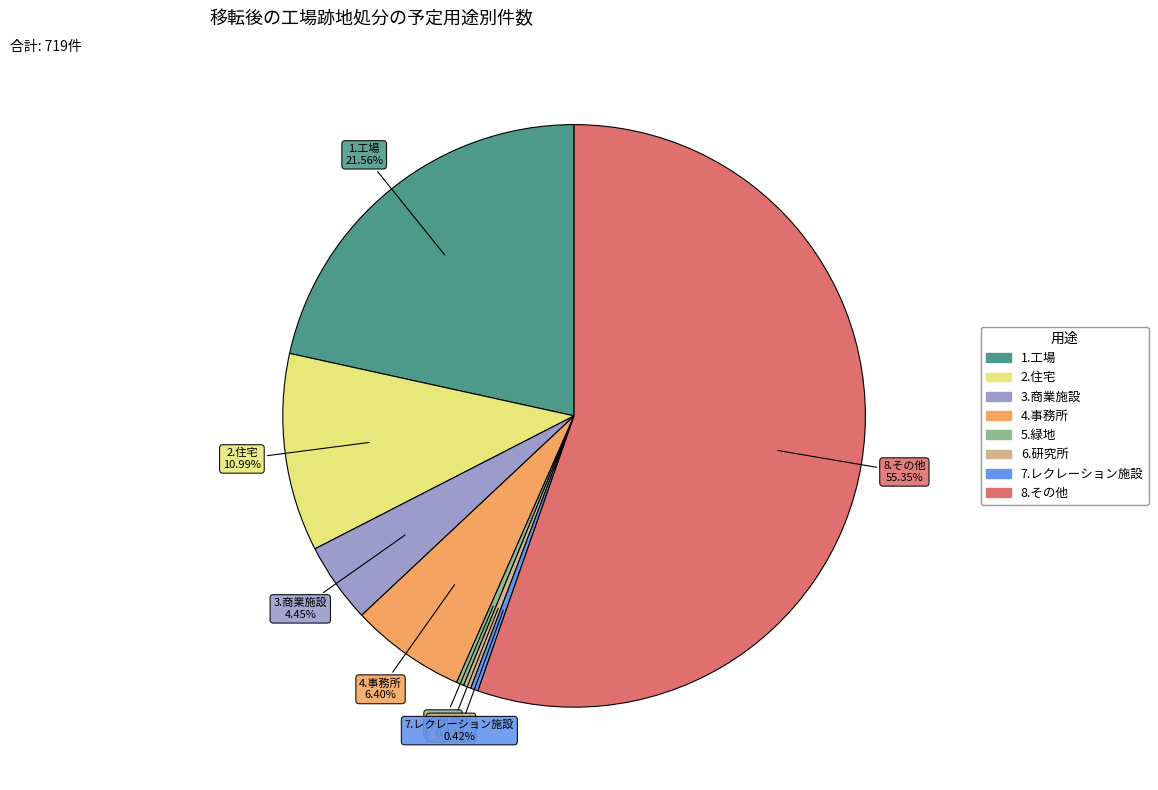

How many slices are in this pie chart?

8